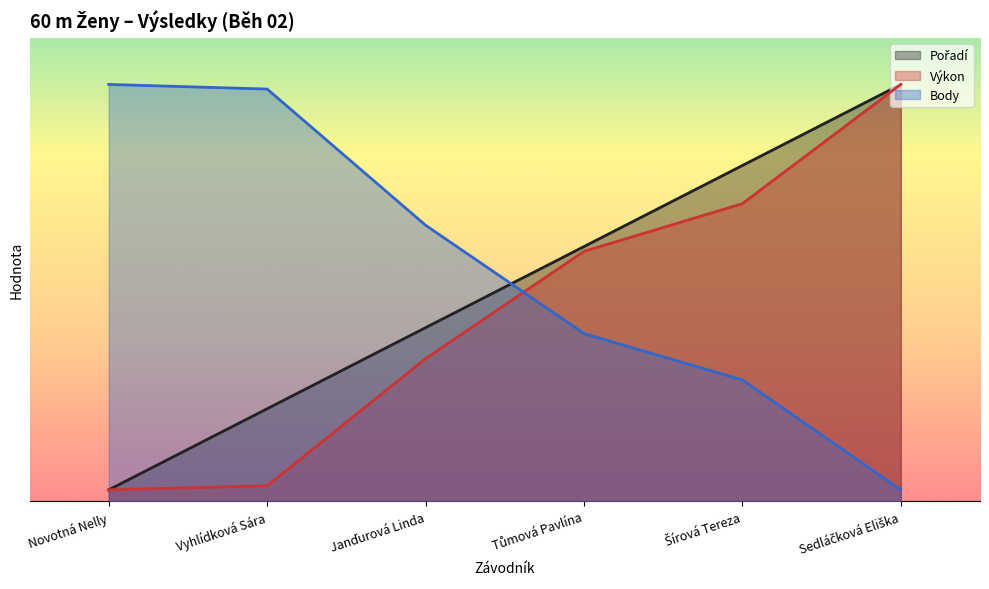

At Sedláčková Eliška, list the series in order from smallest to largest.

Body, Pořadí, Výkon